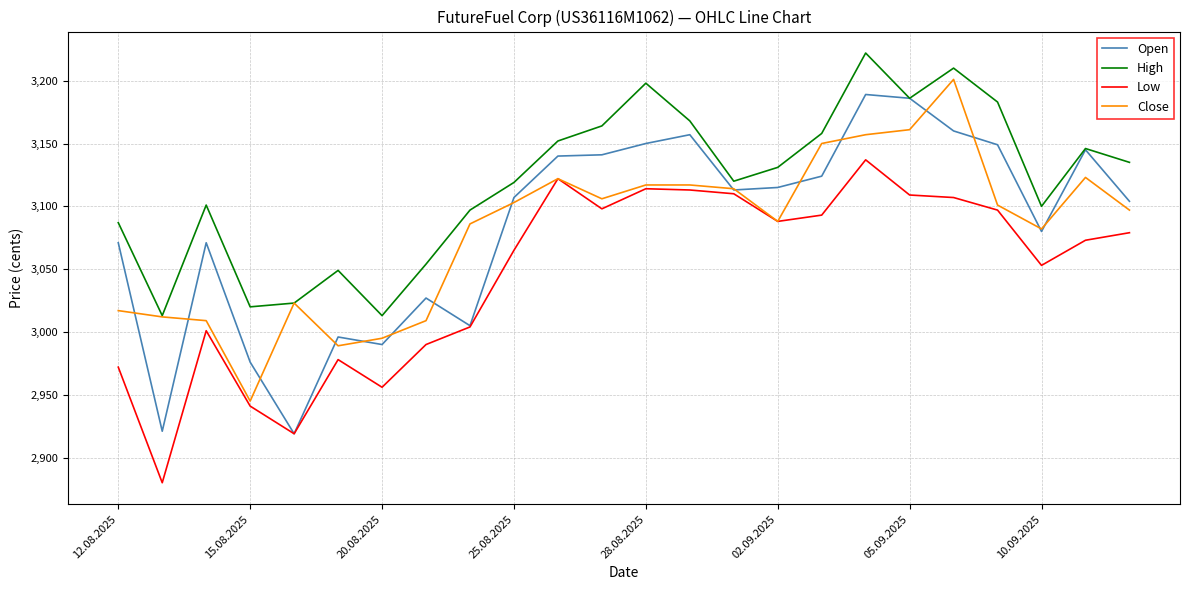

True or false: High and Low intersect in this chart.

False